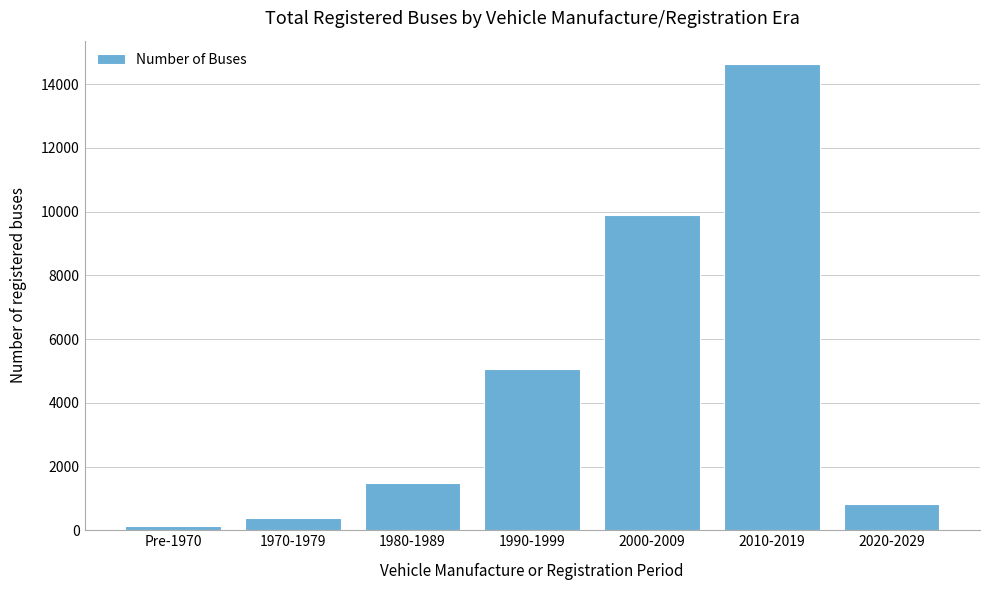

Reading left to right, list all the values displayed in this chart.

146	372	1475	5058	9879	14633	832